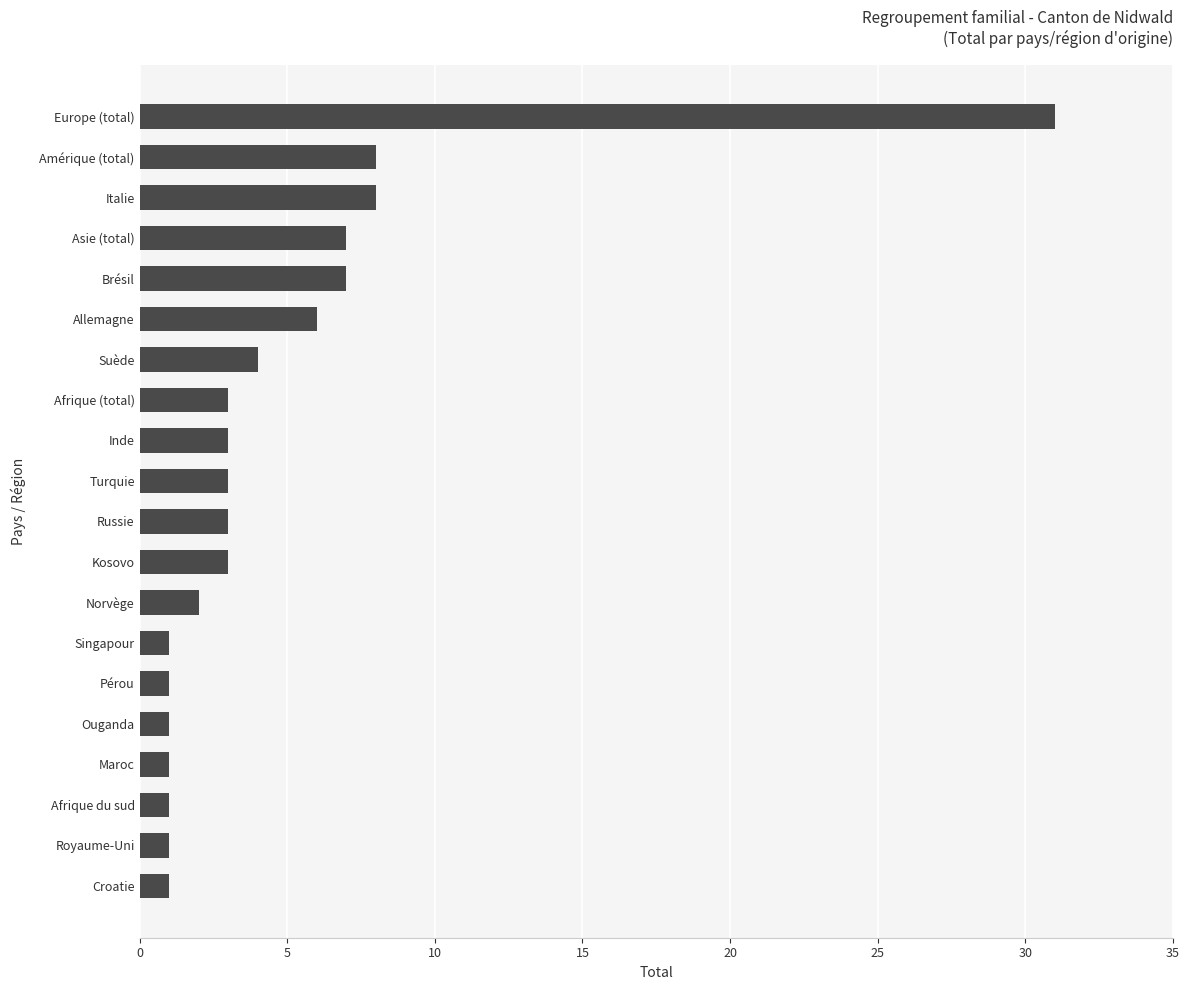

Are the bars horizontal?

Yes